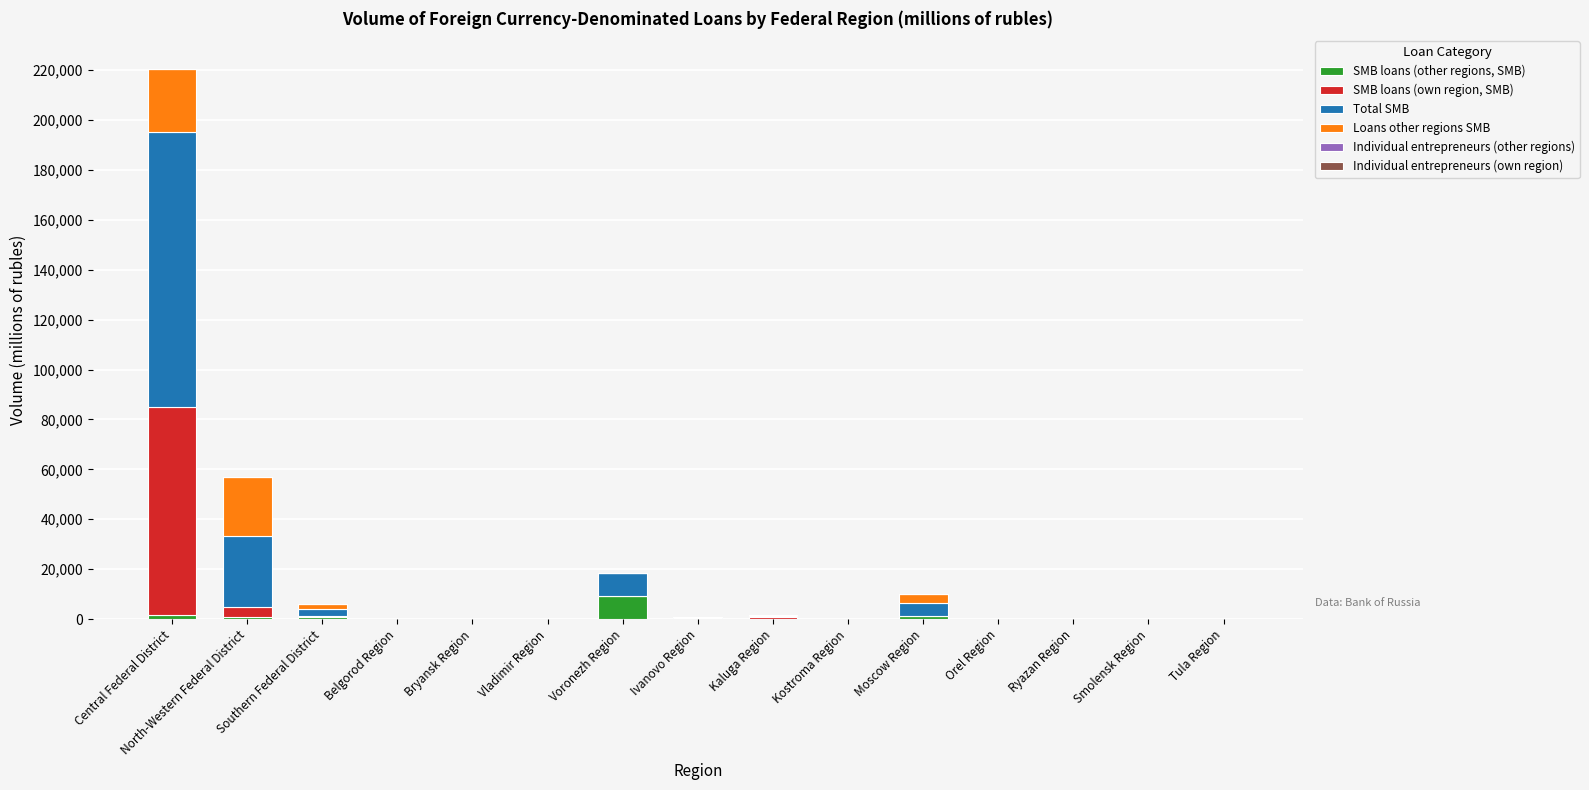

How many categories are shown in the chart?

15